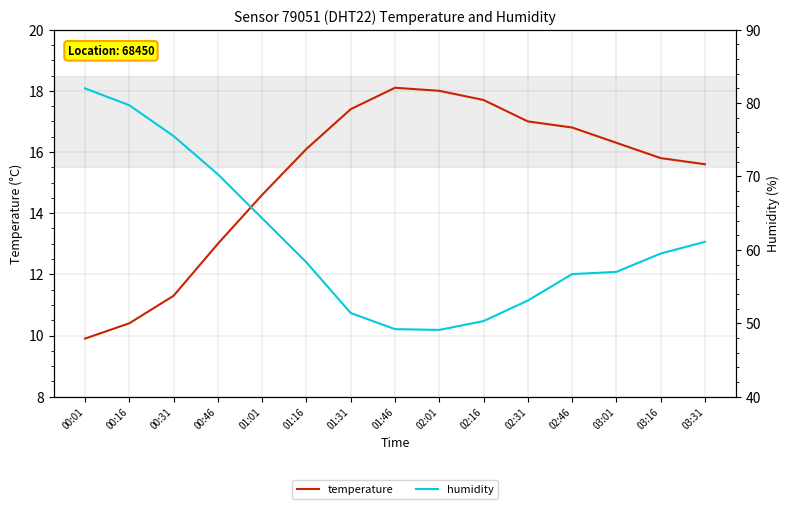

True or false: temperature has more than 2 interior local peaks.

False